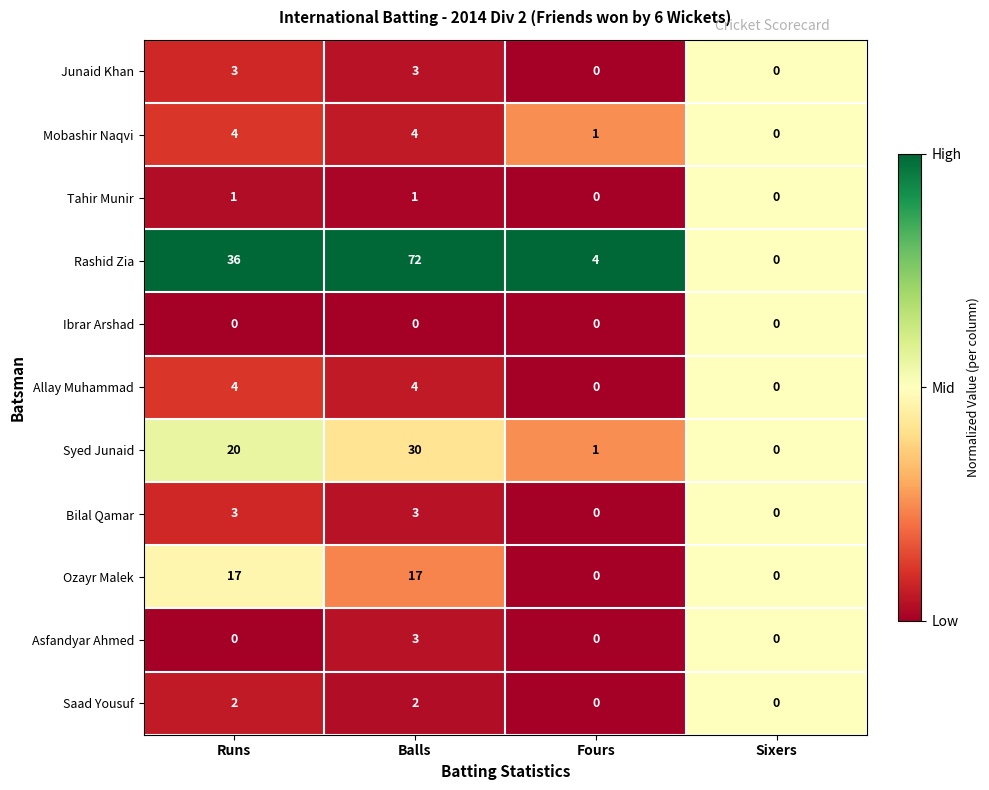

At which category does the chart reach its peak across all series?

Balls